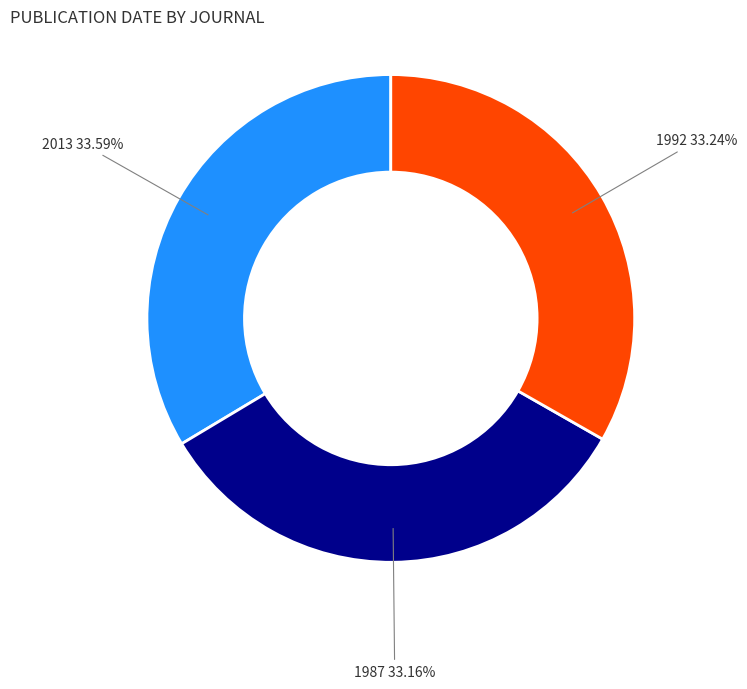

Is there any slice that represents more than half of the pie?

No